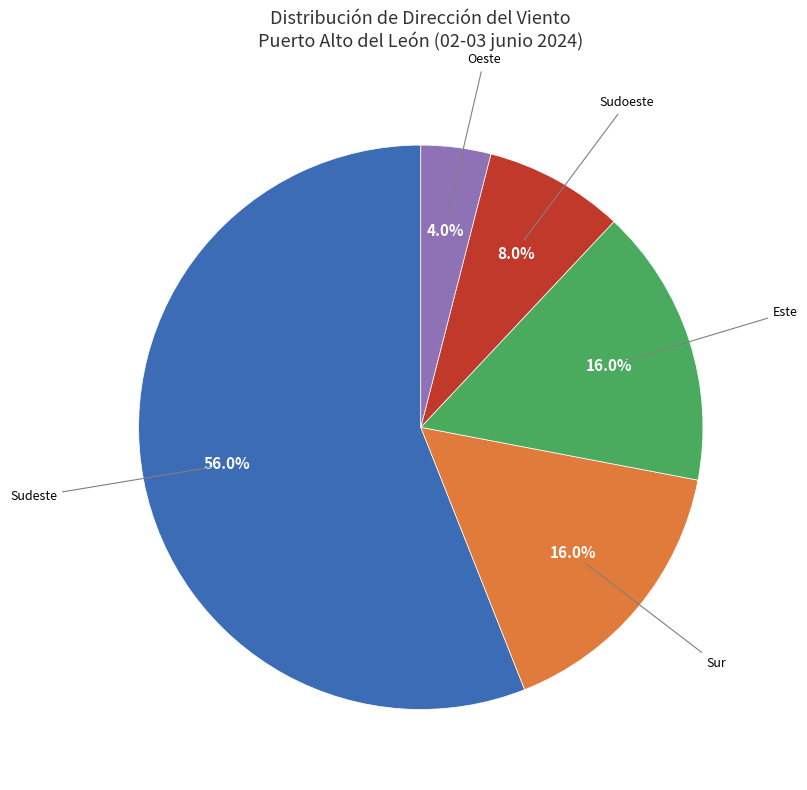

What is the majority slice?

Sudeste